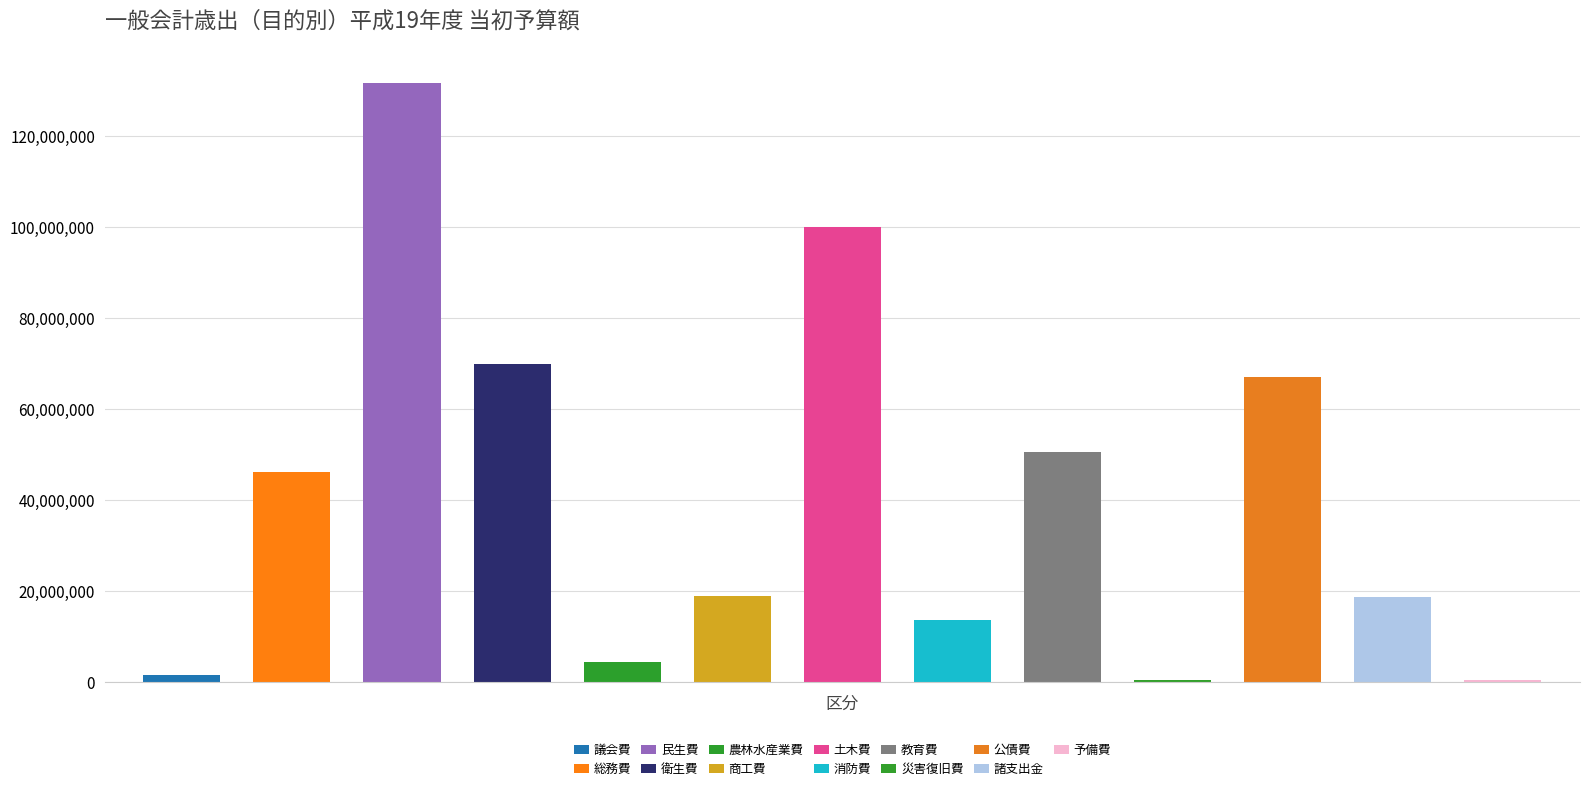

Reading left to right, list all the values displayed in this chart.

議会費=1651445	総務費=46098065	民生費=131746520	衛生費=70051386	農林水産業費=4445836	商工費=19036825	土木費=100058375	消防費=13773739	教育費=50665540	災害復旧費=512972	公債費=67097183	諸支出金=18695136	予備費=400000